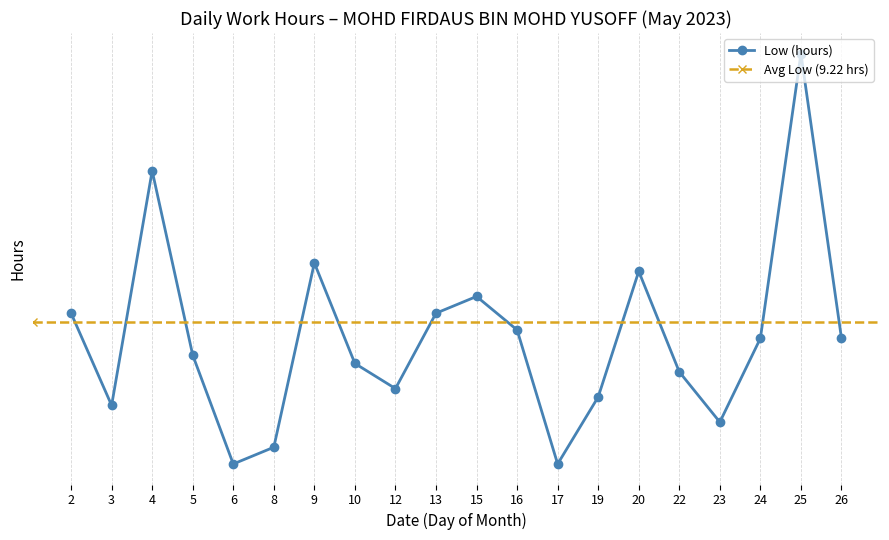

What is the difference between the values at 4 and 17?

0.3